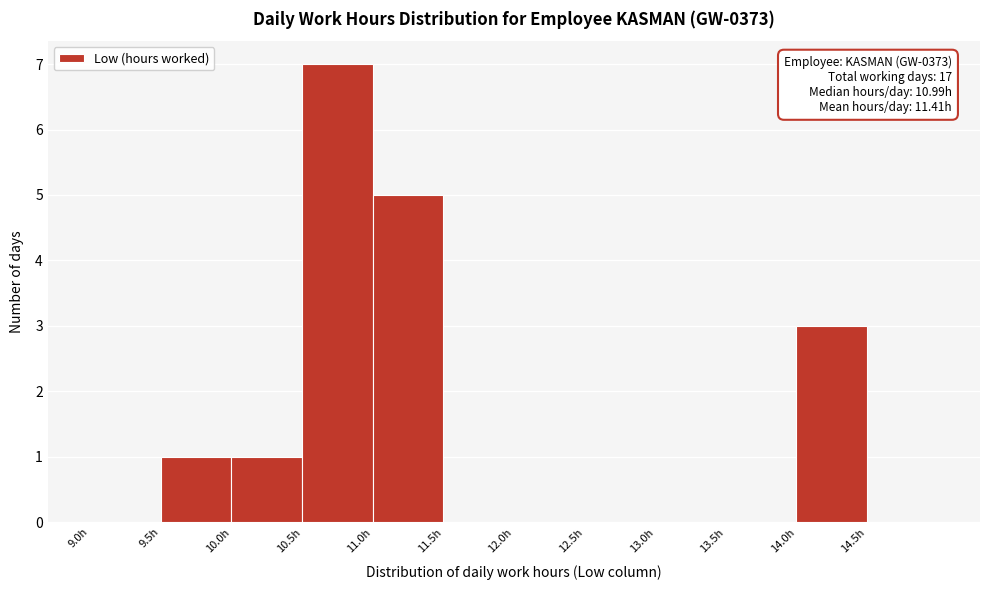

Over which range of the x-axis is the bar tallest?

10.5 to 11.0